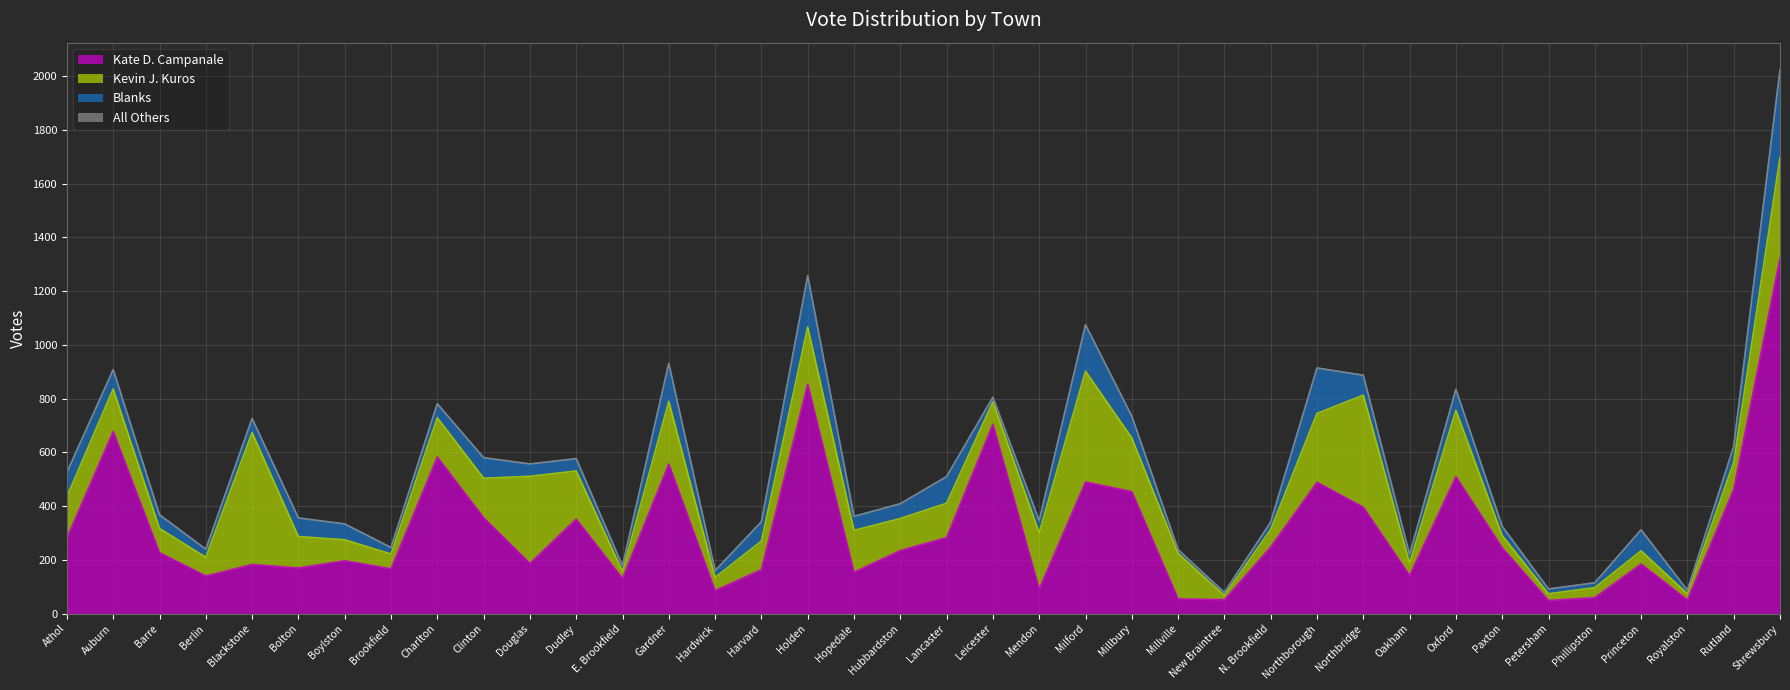

Which has a higher value, Gardner or Hopedale?

Gardner